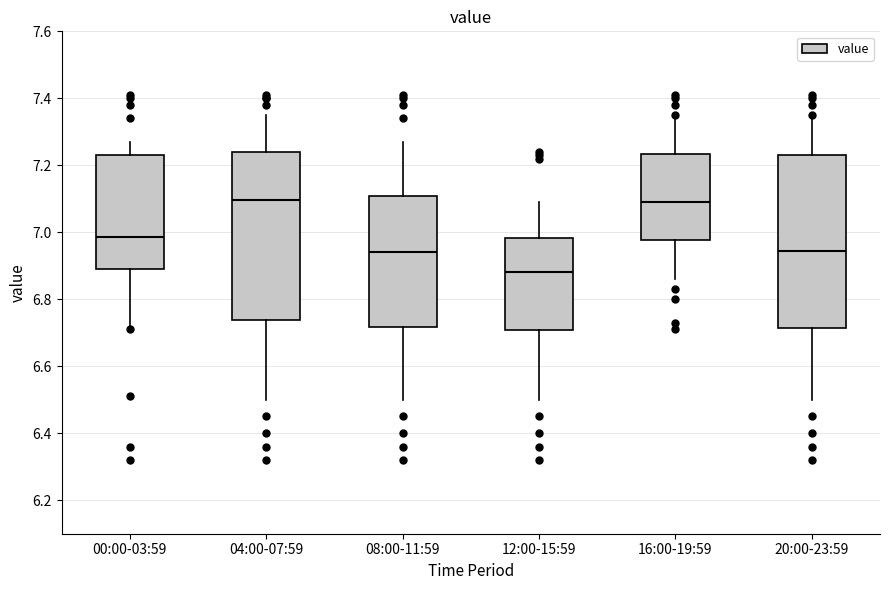

Which box has the lowest median line?

12:00-15:59